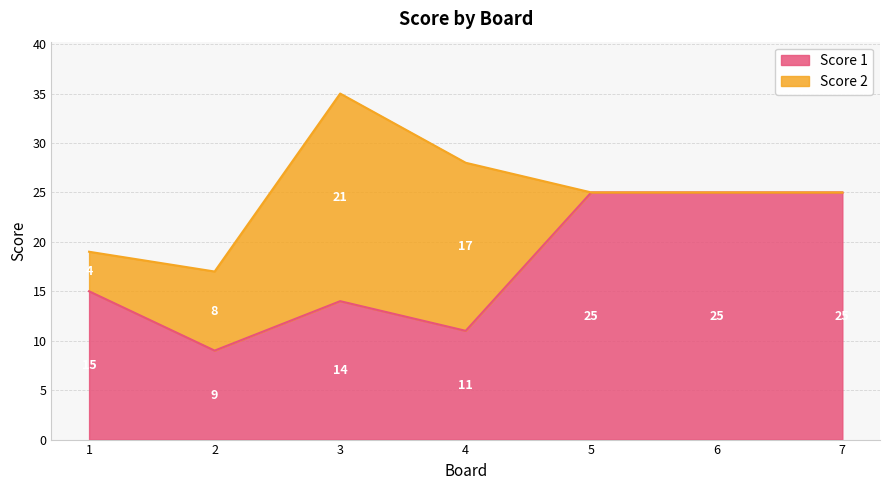

Approximately how many times larger is the value at 3 compared to 5?

0.6